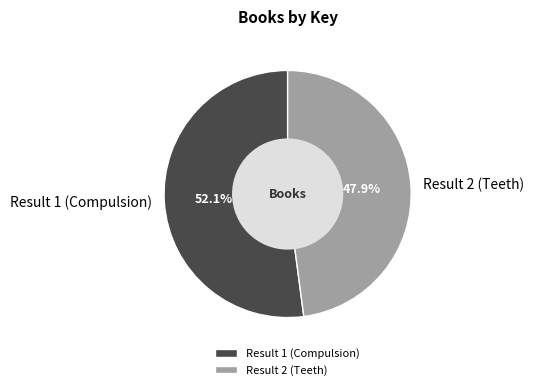

Is it true that Result 2 (Teeth) is 54% of the pie?

False